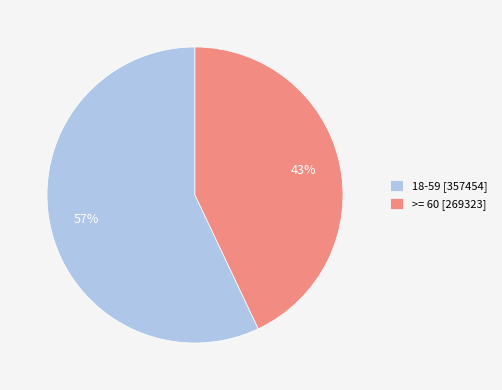

To the nearest percent, what portion does 18-59 represent?

57%